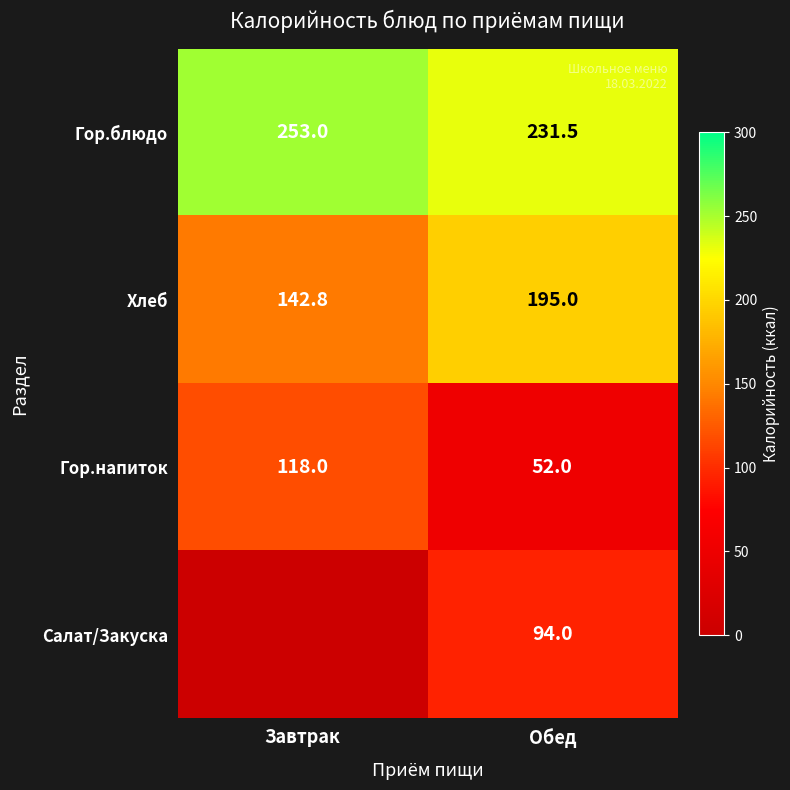

What is the difference between the highest and lowest values at Обед?

179.5